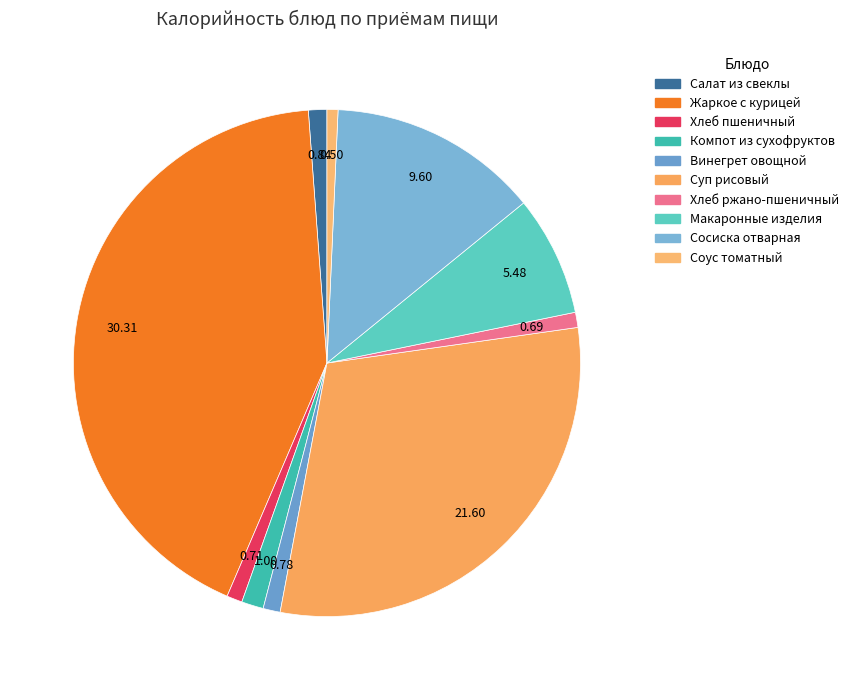

How many slices are in this pie chart?

10